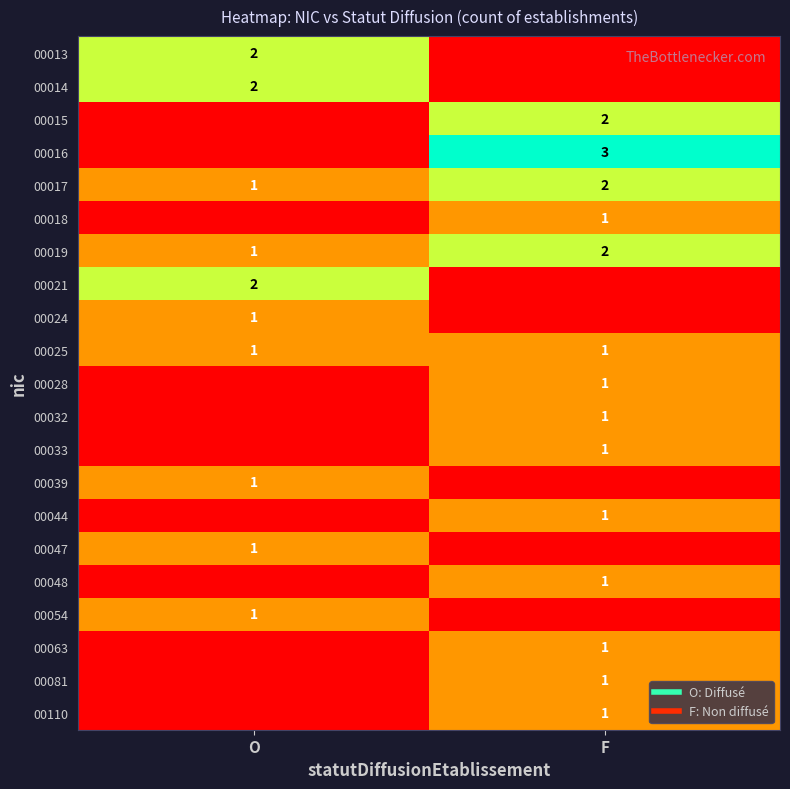

How many values in the 00021 series are below 2?

1